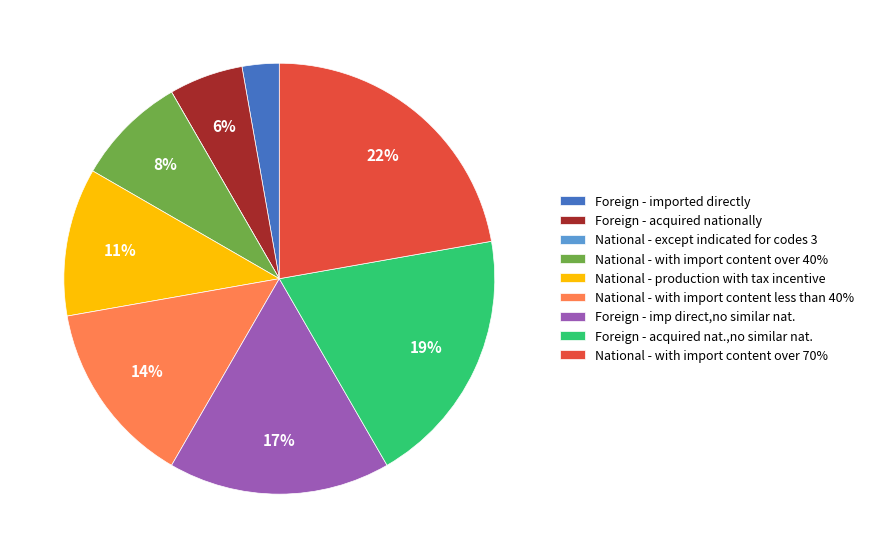

Which slice is the largest?

National - with import content over 70%